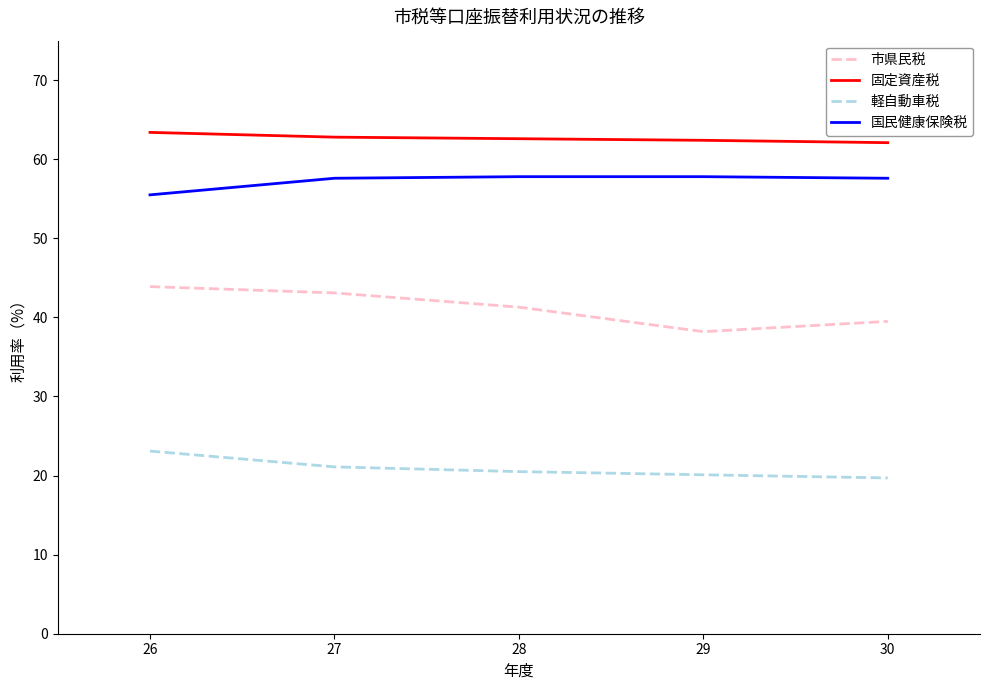

What is the sum of all 国民健康保険税 values?

286.3